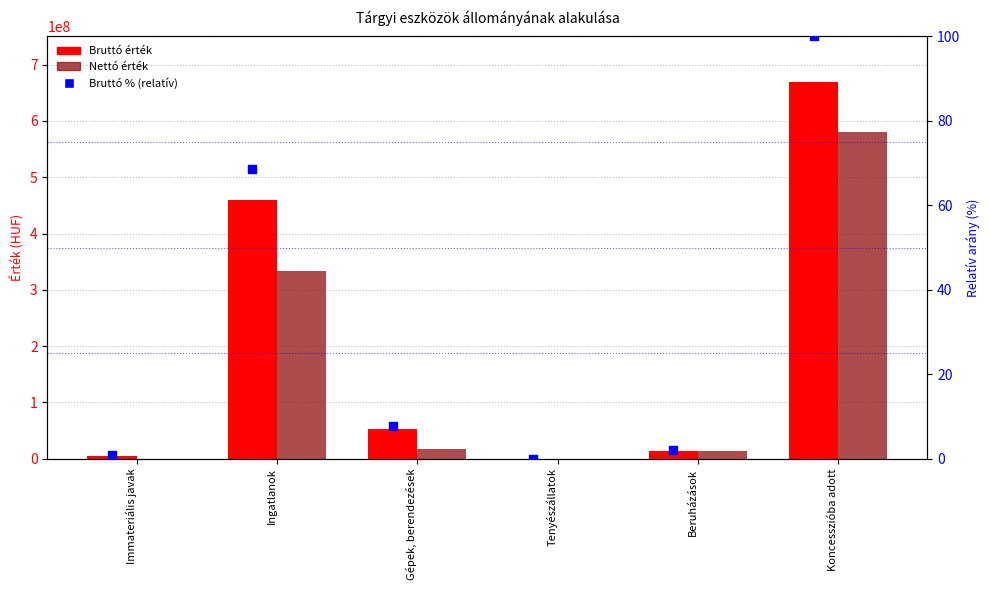

At how many categories does at least one series exceed 622735552?

1